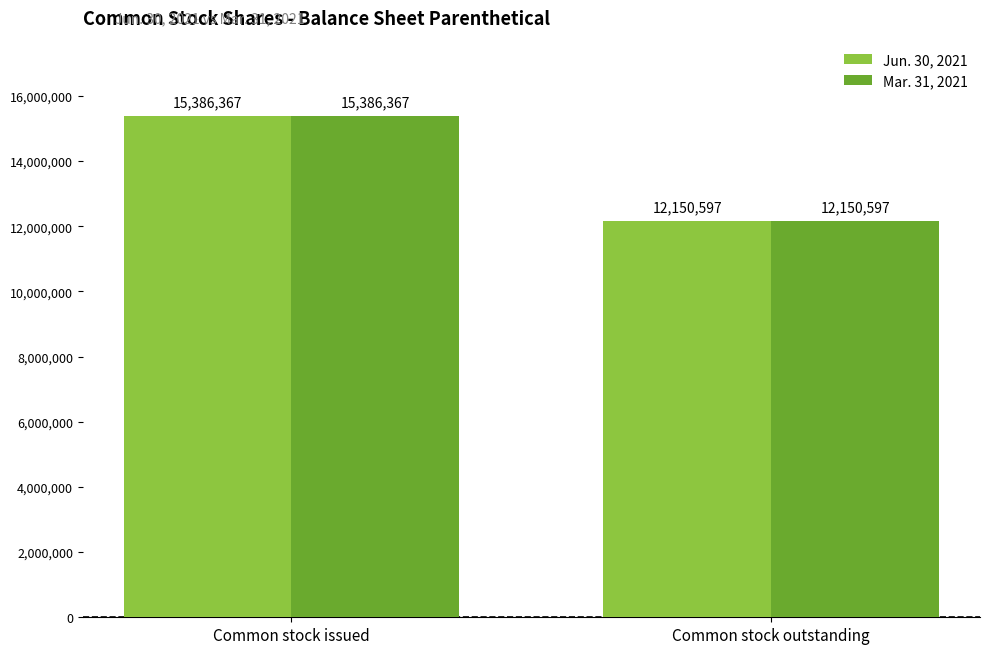

Which category has the lowest value in the Jun. 30, 2021 series?

Common stock outstanding